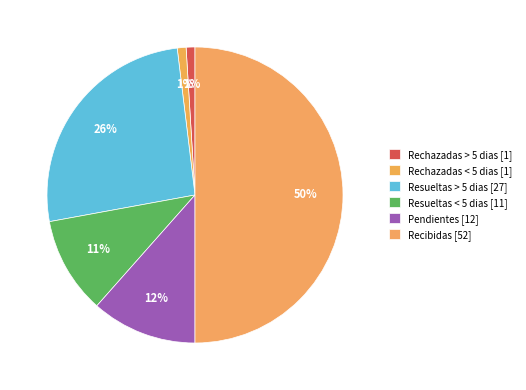

Is there any slice that represents more than half of the pie?

No